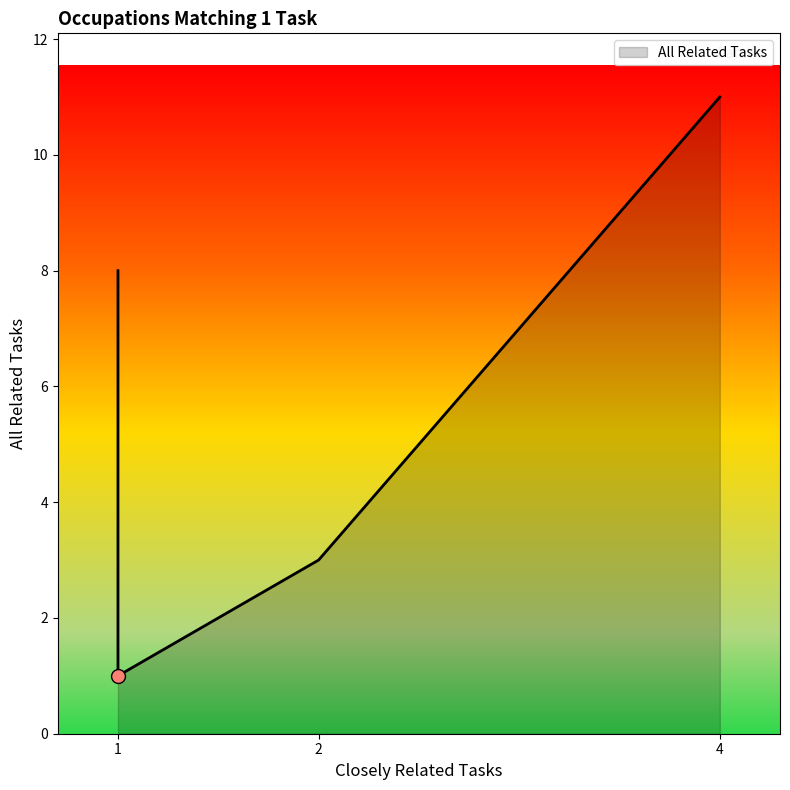

Between 1 and 1, which is larger?

1